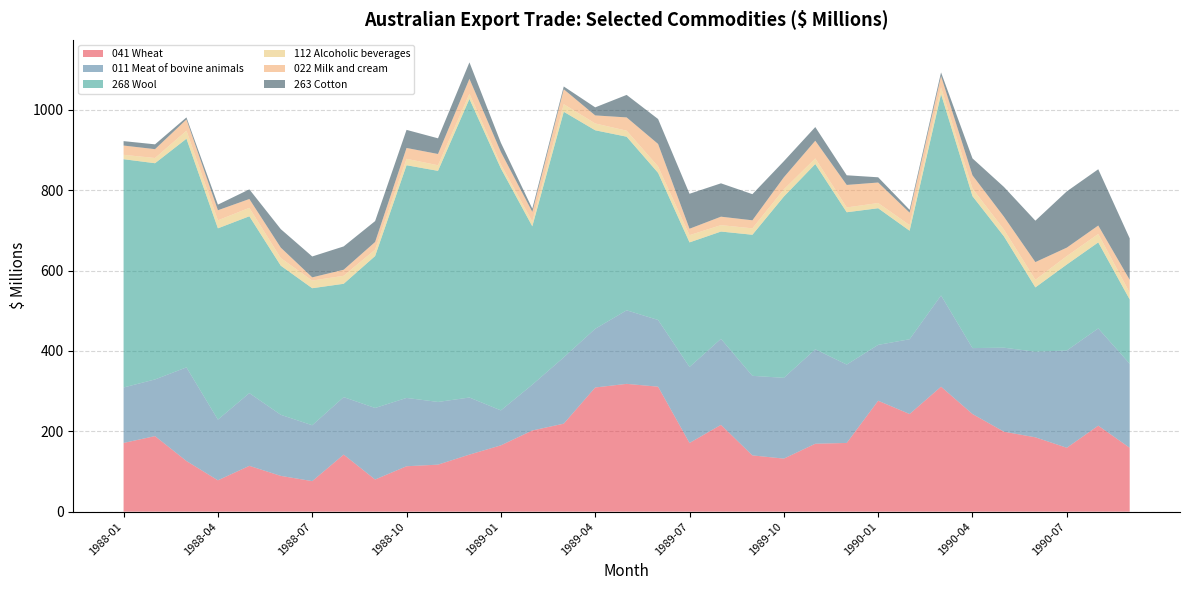

Reading left to right, transcribe all the data shown in this chart.

041 Wheat: 171	188	126	78	114	89	76	142	80	113	117	142	165	202	219	309	318	311	171	216	140	132	169	171	276	243	311	243	199	185	159	214	159
011 Meat of bovine animals: 138	141	233	151	181	152	139	143	178	170	156	142	87	114	165	146	183	166	189	214	198	201	235	195	139	186	227	164	209	213	242	242	209
268 Wool: 568	538	569	476	440	371	341	282	378	579	575	743	602	394	611	494	432	366	310	267	351	451	461	379	340	270	501	378	277	160	214	214	160
112 Alcoholic beverages: 11	13	20	20	21	19	19	20	16	16	14	13	10	12	19	17	15	16	18	16	16	18	14	12	13	14	17	19	17	19	21	21	17
022 Milk and cream: 23	22	28	25	22	26	8	15	19	27	28	37	31	24	37	20	33	56	16	21	20	30	44	56	51	31	28	33	32	44	21	21	32
263 Cotton: 11	12	5	14	24	46	52	58	52	45	39	41	23	8	7	20	56	62	87	83	65	40	34	24	13	7	9	42	74	103	140	140	103